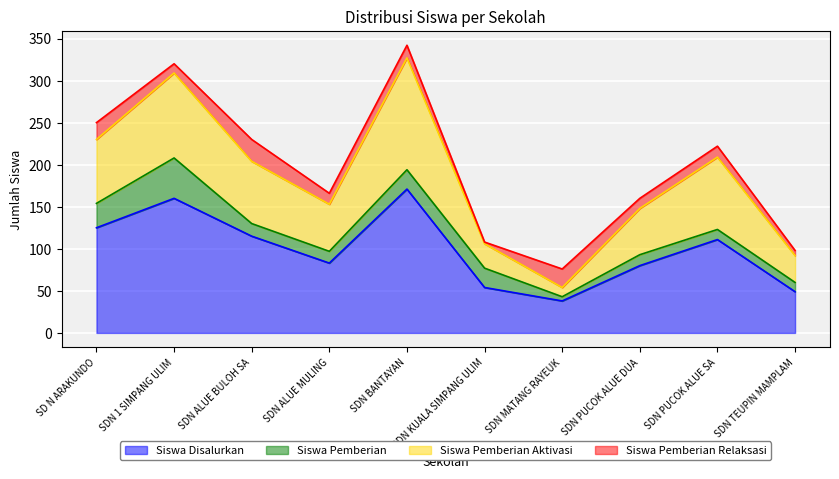

What is the label of the 4th point from the left?

SDN ALUE MULING